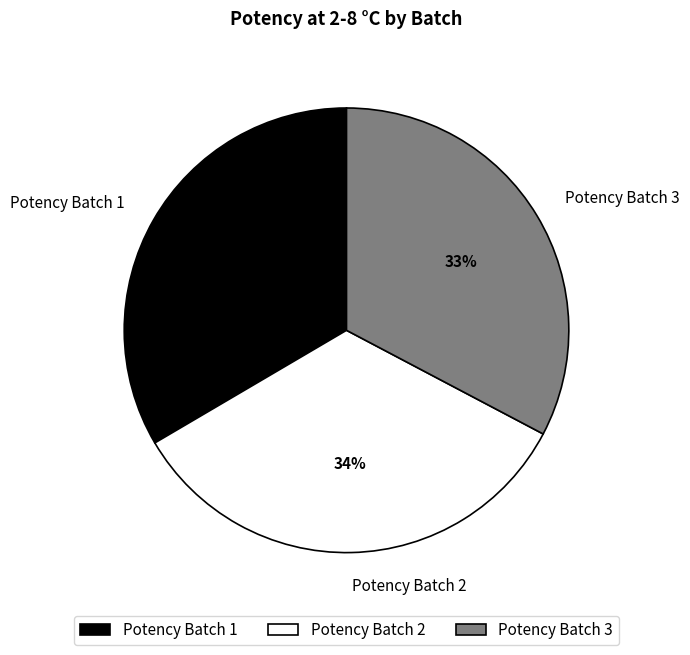

How many slices are in this pie chart?

3